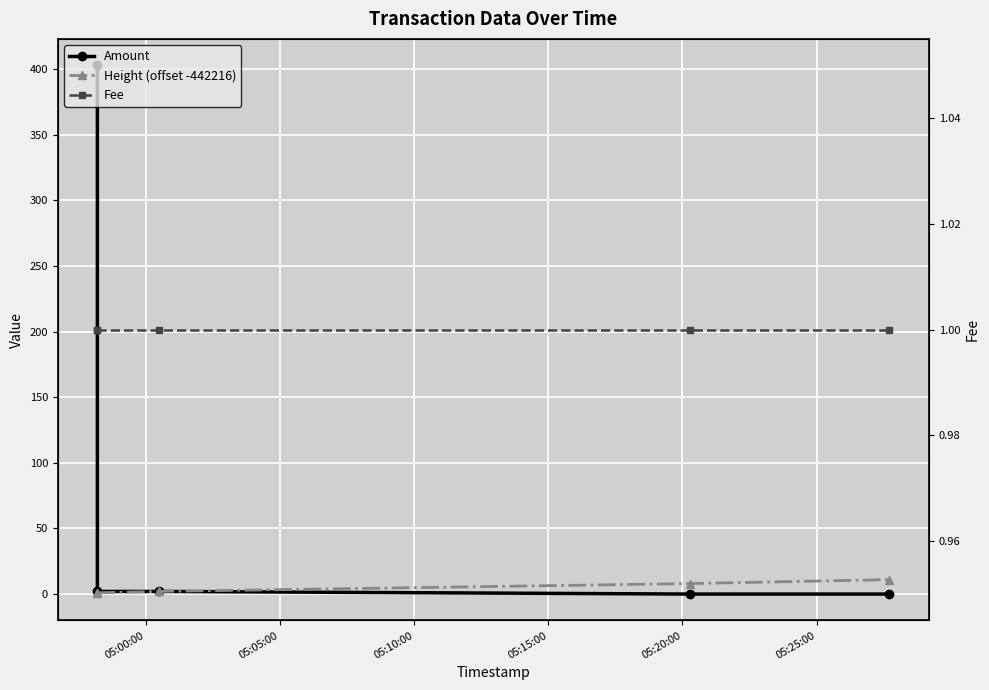

True or false: Fee and Height (offset -442216) intersect in this chart.

False